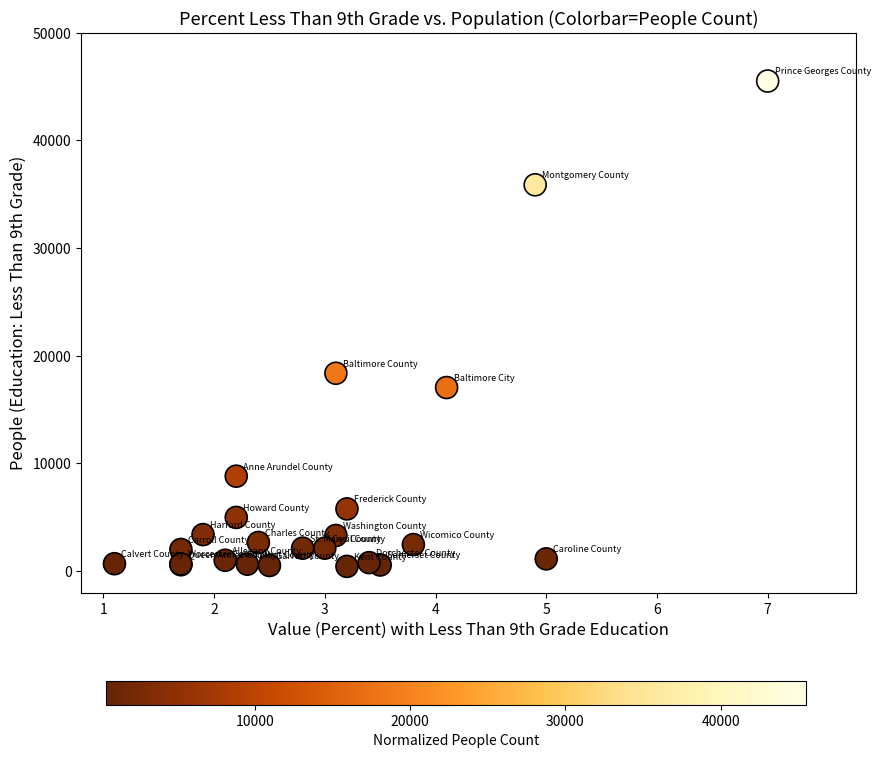

What Y value in the scatter plot is closest to 22979?

18380